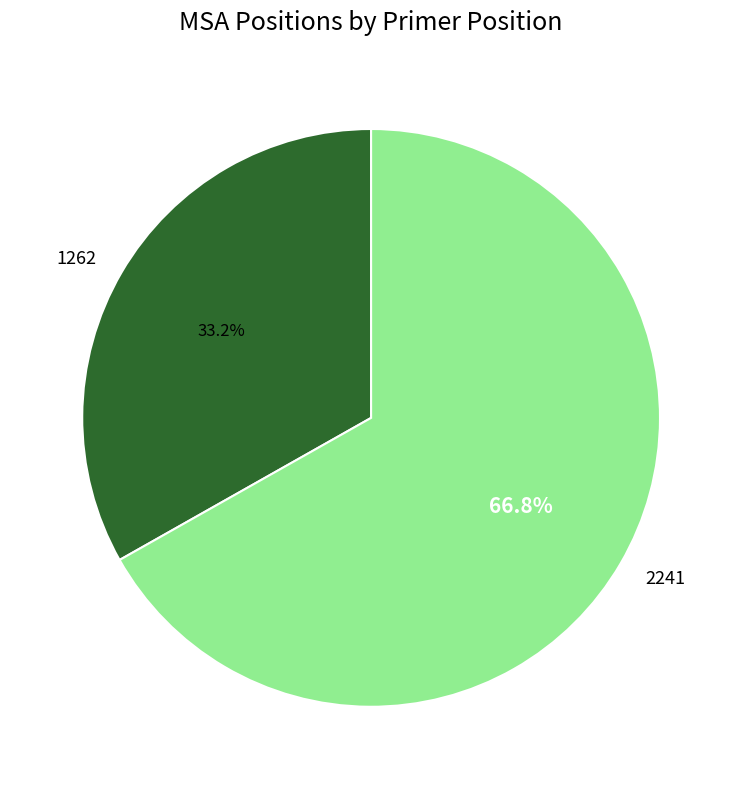

True or false: 1262 accounts for 26% of the total.

False